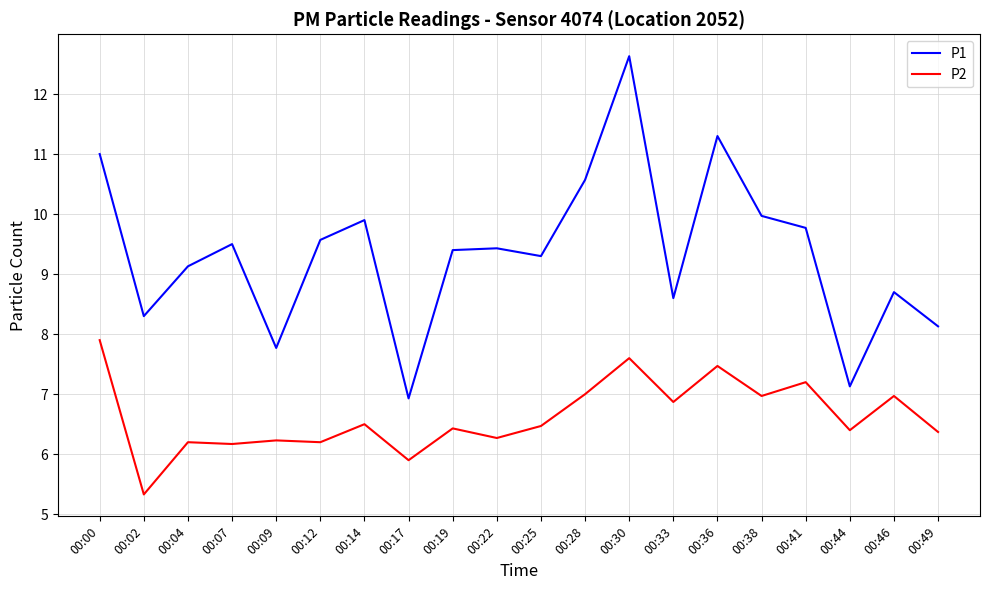

What is the maximum value shown in the chart?

12.6